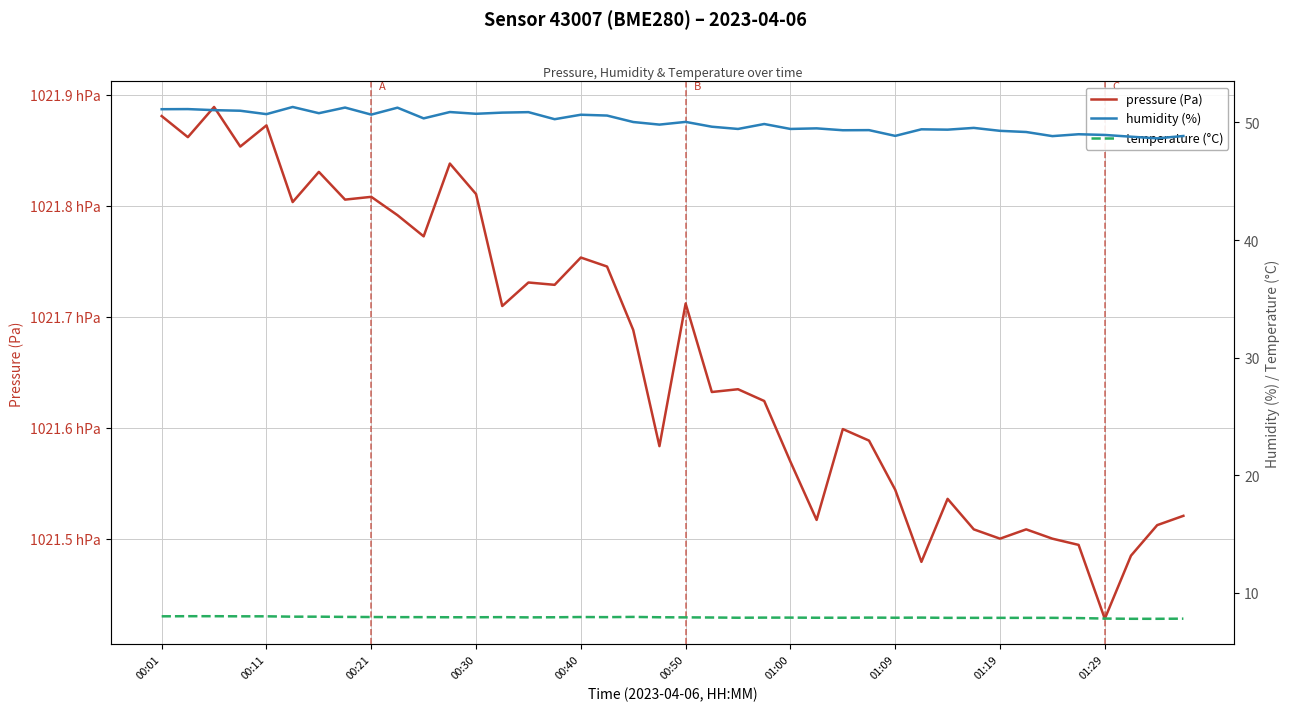

What is the maximum value shown in the chart?

102188.9